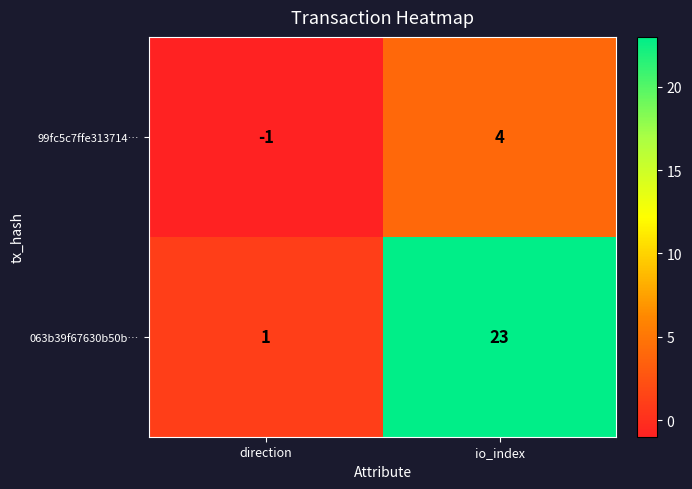

How many categories are shown in the chart?

2